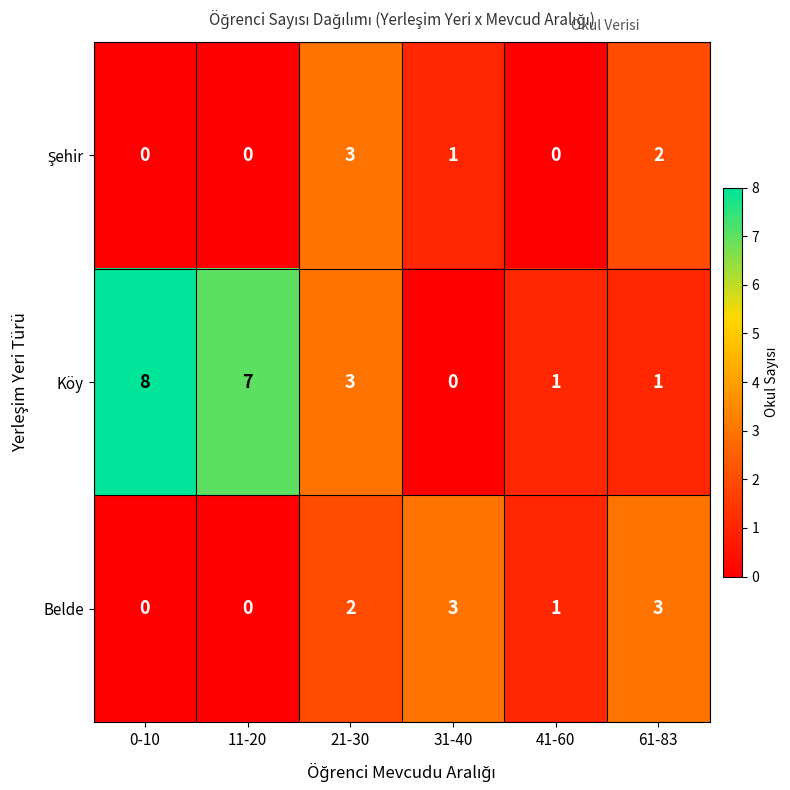

How many values in the Köy series are below 3?

3